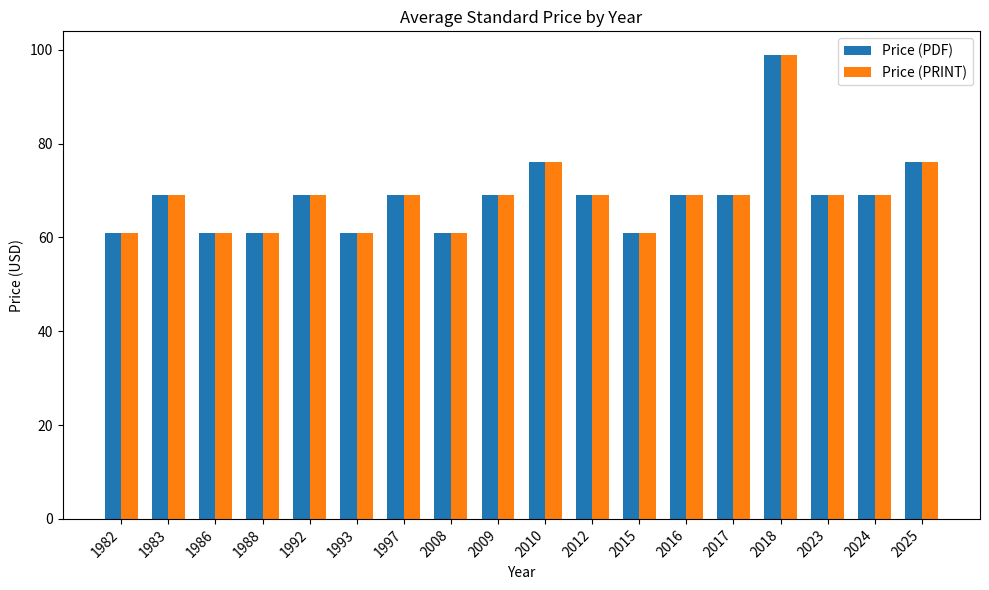

What is the total value across all series at 1986?

122